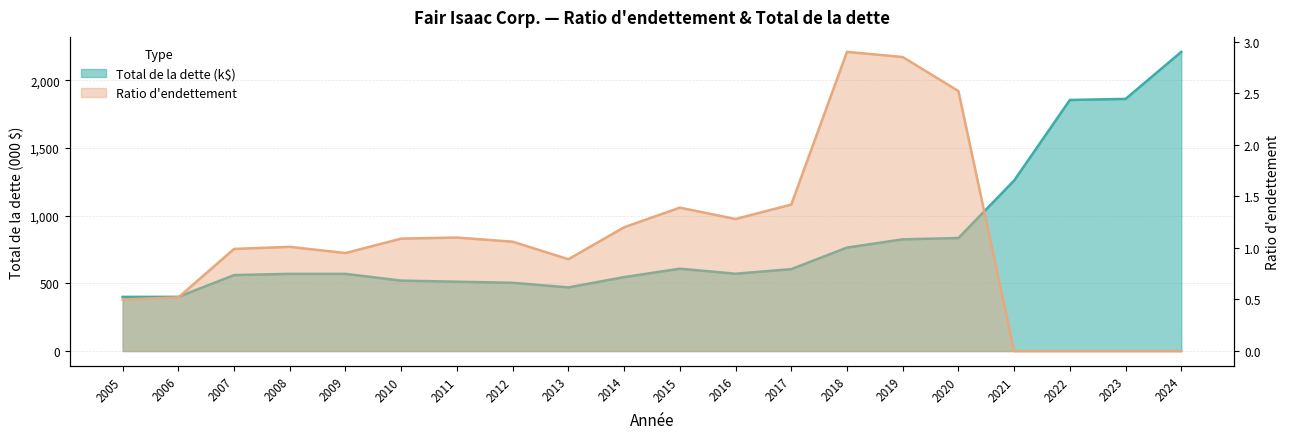

Between 2010 and 2005, which is larger?

2010